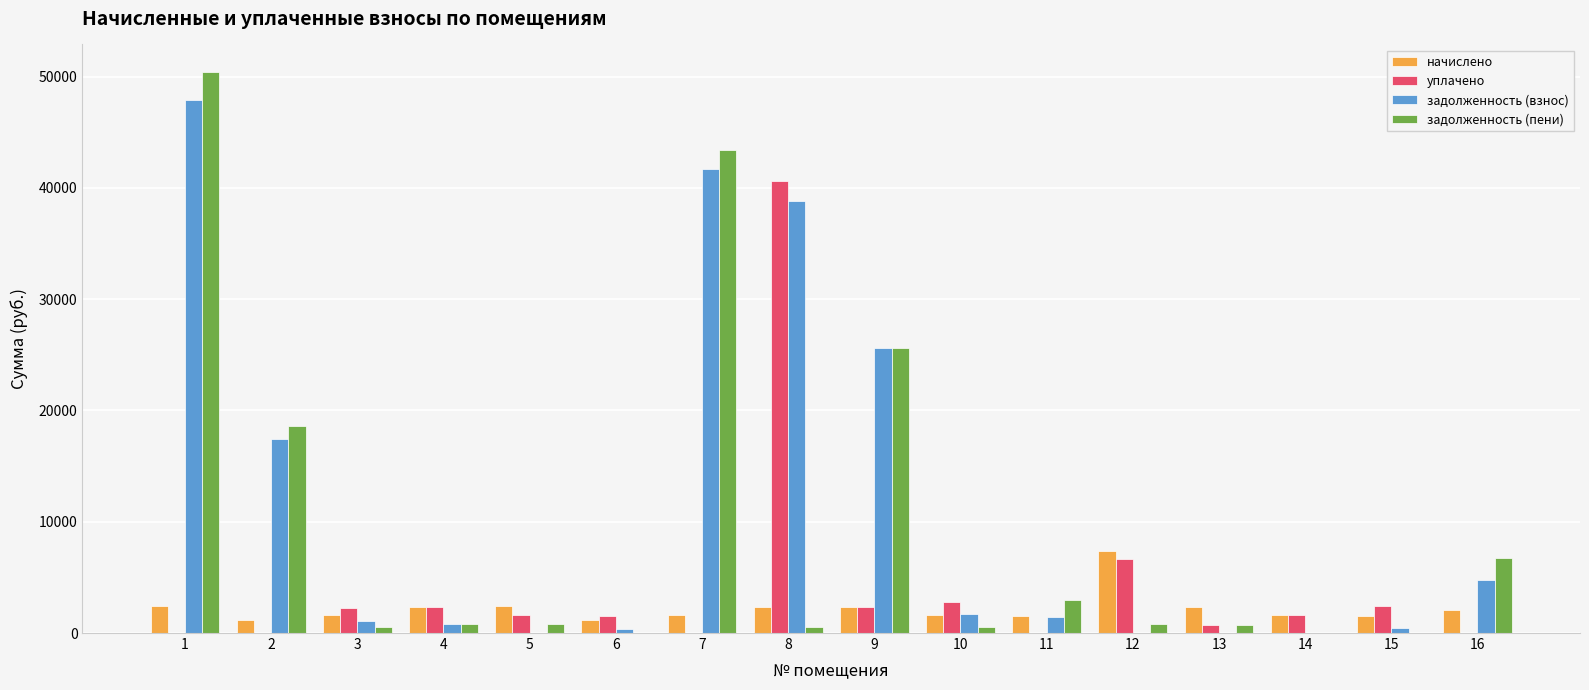

The value of задолженность (взнос) at 7 is 41698.7. True or false?

True